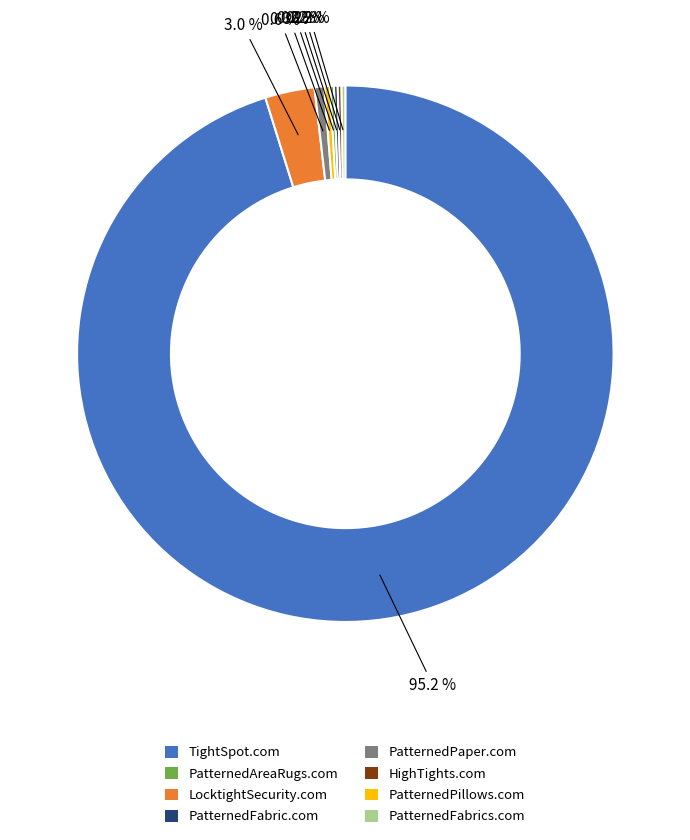

Is there any slice that represents more than half of the pie?

Yes